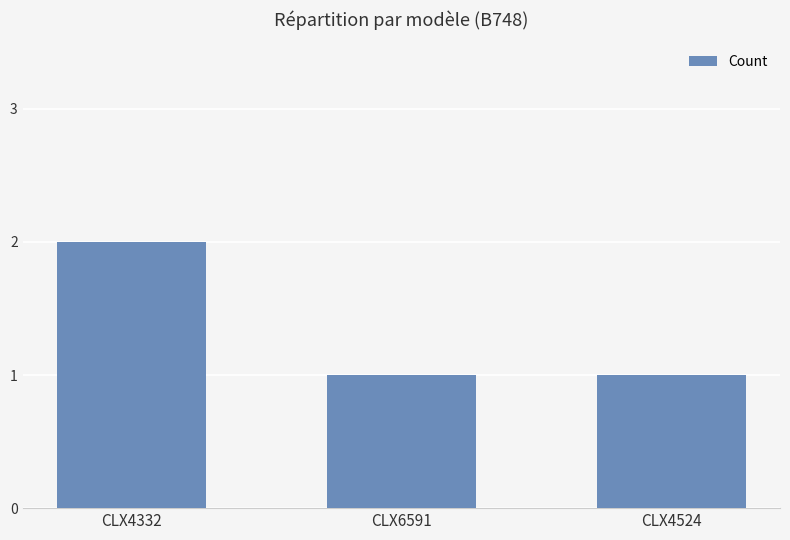

Reading left to right, extract all data points from this chart.

CLX4332=2	CLX6591=1	CLX4524=1